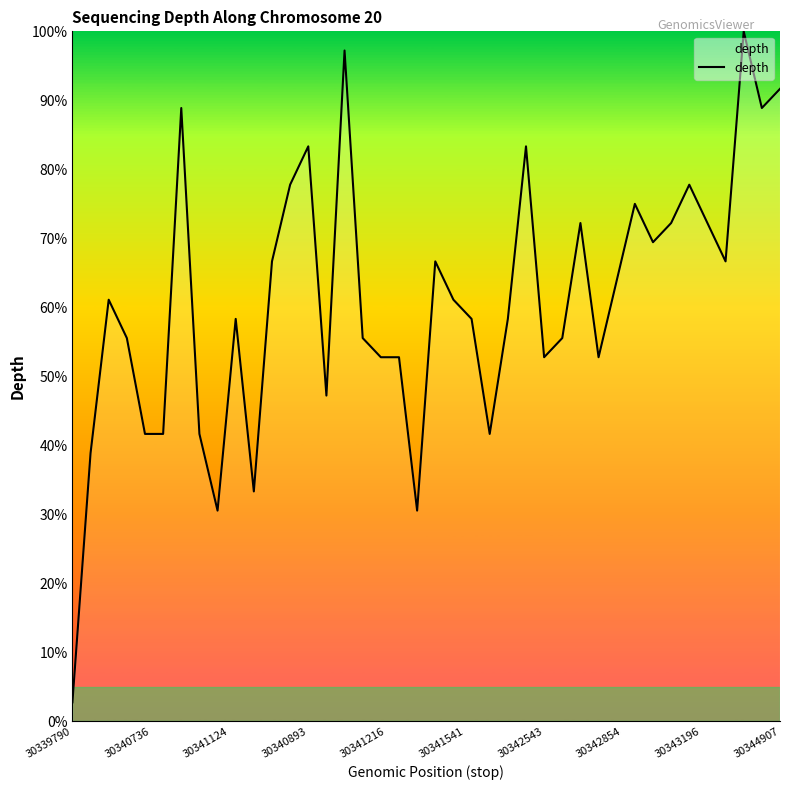

How many lines are shown in the chart?

1